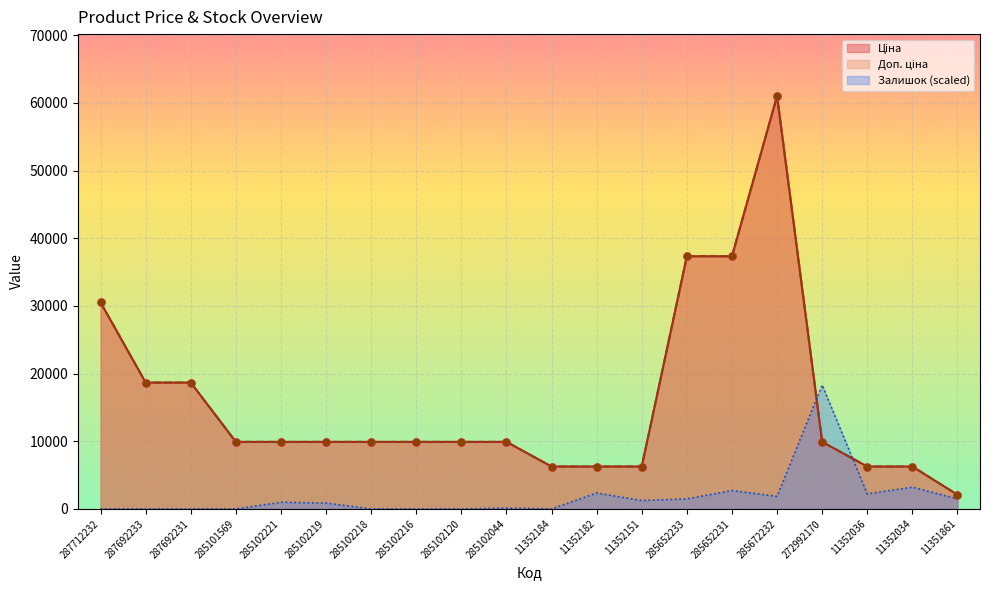

Which series has the largest Y range (max minus min)?

Доп. ціна